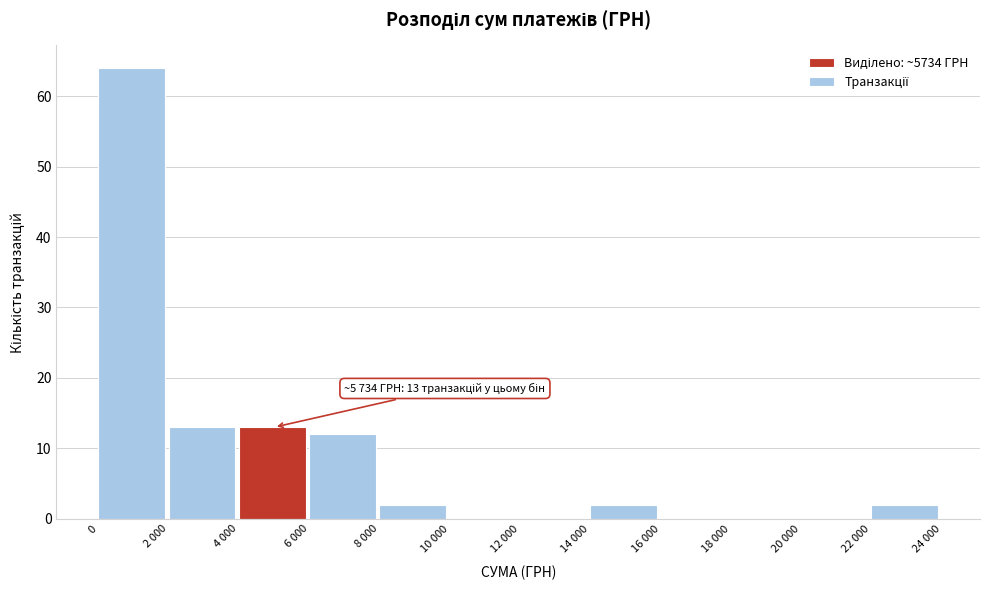

Reading left to right, extract all data points from this chart.

0=64	2 000=13	4 000=13	6 000=12	8 000=2	10 000=0	12 000=0	14 000=2	16 000=0	18 000=0	20 000=0	22 000=2